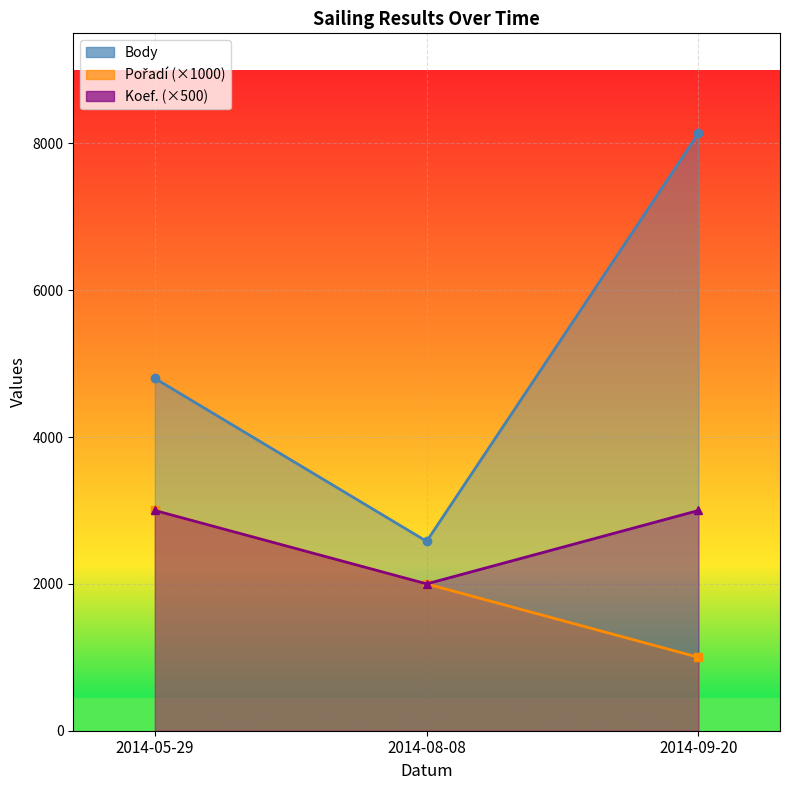

Which has a higher value, 2014-08-08 or 2014-09-20?

2014-09-20